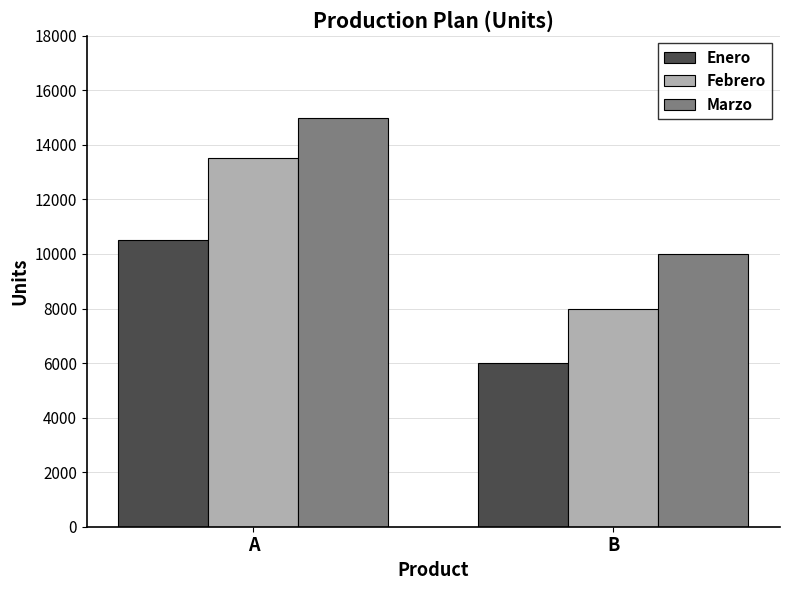

Is it true that Enero equals 6000 at B?

True